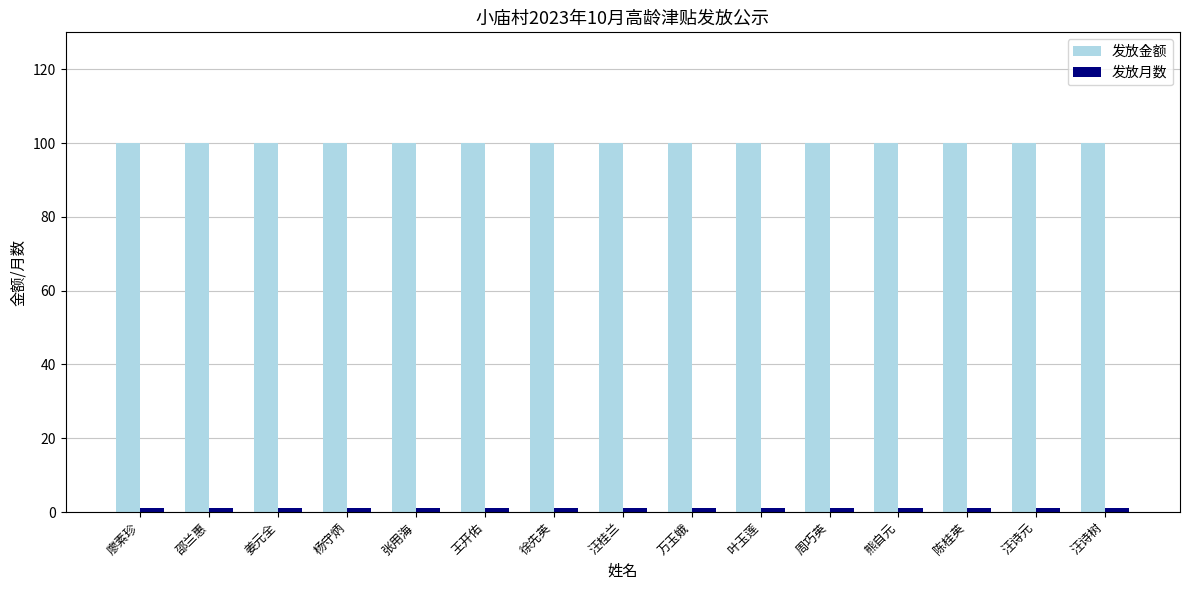

How many groups of bars are there?

15